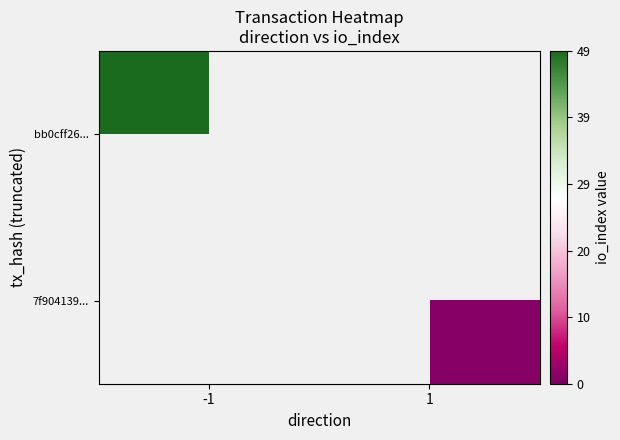

Is it true that bb0cff26... equals 32.7 at -1?

False